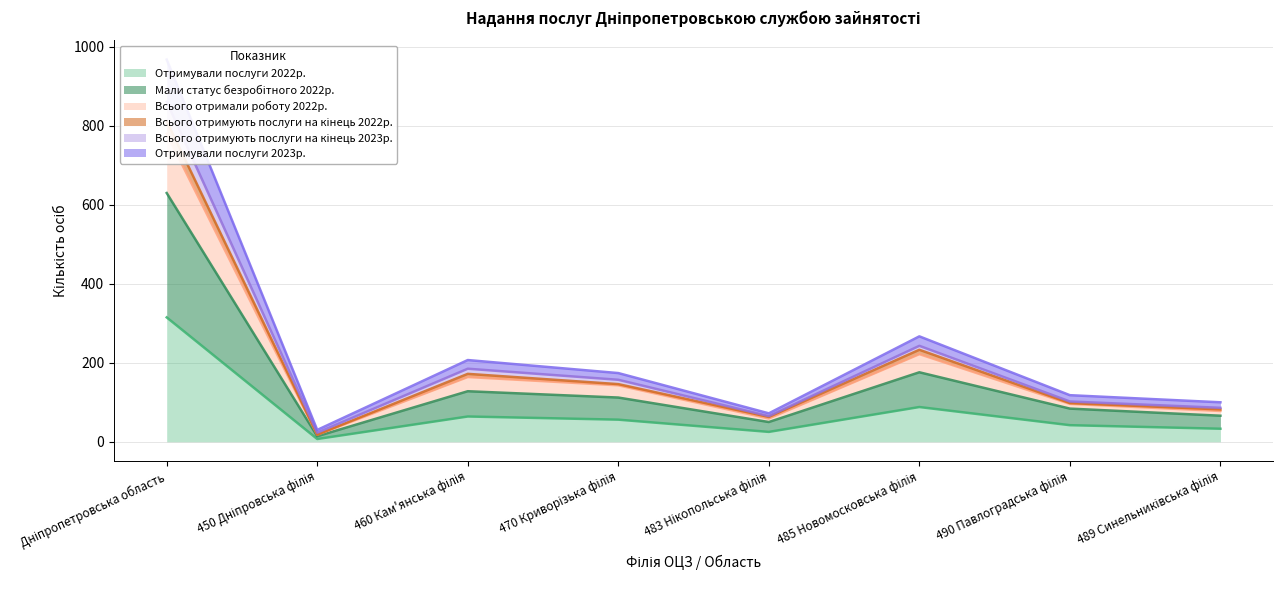

Reading right to left, extract all data points from this chart.

Отримували послуги 2022р.: 489 Синельниківська філія=33	490 Павлоградська філія=42	485 Новомосковська філія=88	483 Нікопольська філія=25	470 Криворізька філія=56	460 Кам'янська філія=64	450 Дніпровська філія=7	Дніпропетровська область=315
Мали статус безробітного 2022р.: 489 Синельниківська філія=66	490 Павлоградська філія=84	485 Новомосковська філія=176	483 Нікопольська філія=50	470 Криворізька філія=112	460 Кам'янська філія=128	450 Дніпровська філія=14	Дніпропетровська область=630
Всього отримали роботу 2022р.: 489 Синельниківська філія=86	490 Павлоградська філія=102	485 Новомосковська філія=243	483 Нікопольська філія=65	470 Криворізька філія=157	460 Кам'янська філія=185	450 Дніпровська філія=23	Дніпропетровська область=861
Всього отримують послуги на кінець 2022р.: 489 Синельниківська філія=82	490 Павлоградська філія=98	485 Новомосковська філія=233	483 Нікопольська філія=63	470 Криворізька філія=146	460 Кам'янська філія=172	450 Дніпровська філія=18	Дніпропетровська область=812
Всього отримують послуги на кінець 2023р.: 489 Синельниківська філія=100	490 Павлоградська філія=118	485 Новомосковська філія=267	483 Нікопольська філія=72	470 Криворізька філія=174	460 Кам'янська філія=207	450 Дніпровська філія=30	Дніпропетровська область=968
Отримували послуги 2023р.: 489 Синельниківська філія=78	490 Павлоградська філія=96	485 Новомосковська філія=222	483 Нікопольська філія=59	470 Криворізька філія=143	460 Кам'янська філія=164	450 Дніпровська філія=18	Дніпропетровська область=780